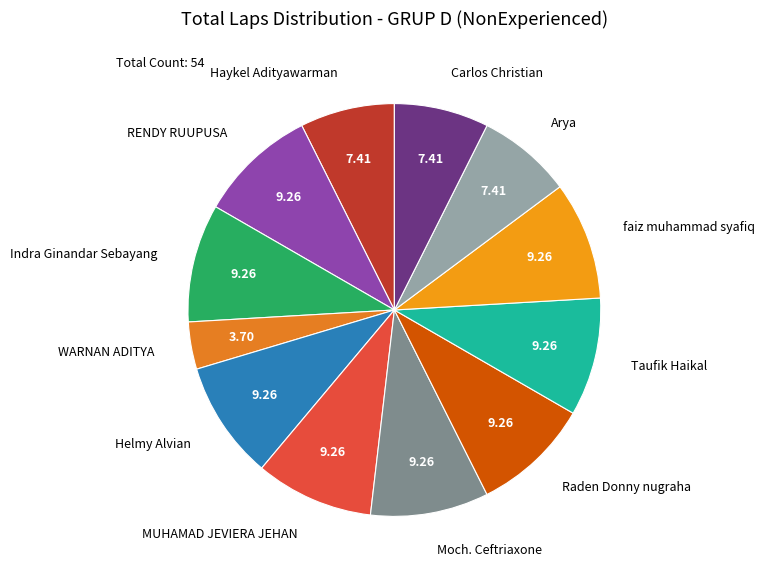

Is the sum of RENDY RUUPUSA and Raden Donny nugraha greater than half?

No